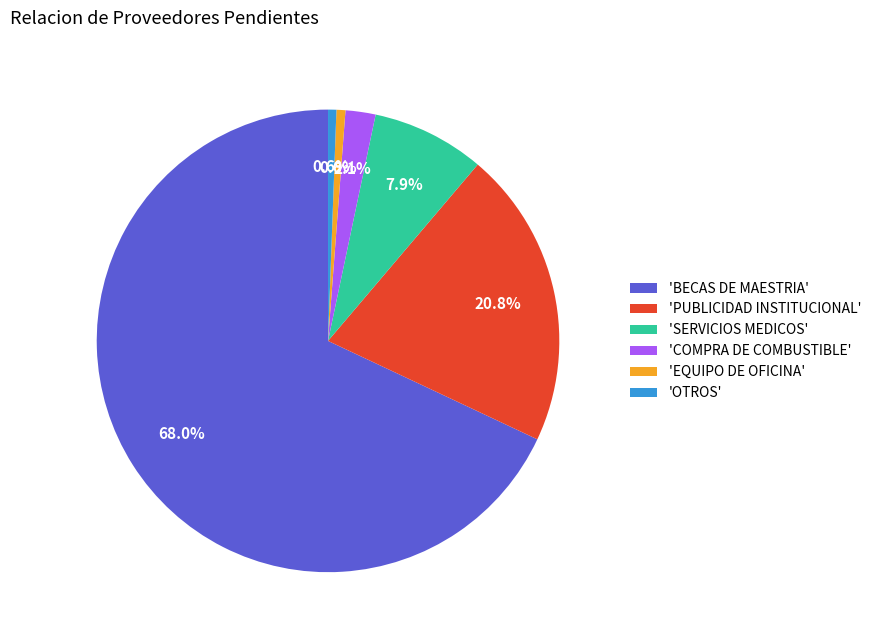

Does any single category account for the majority?

Yes